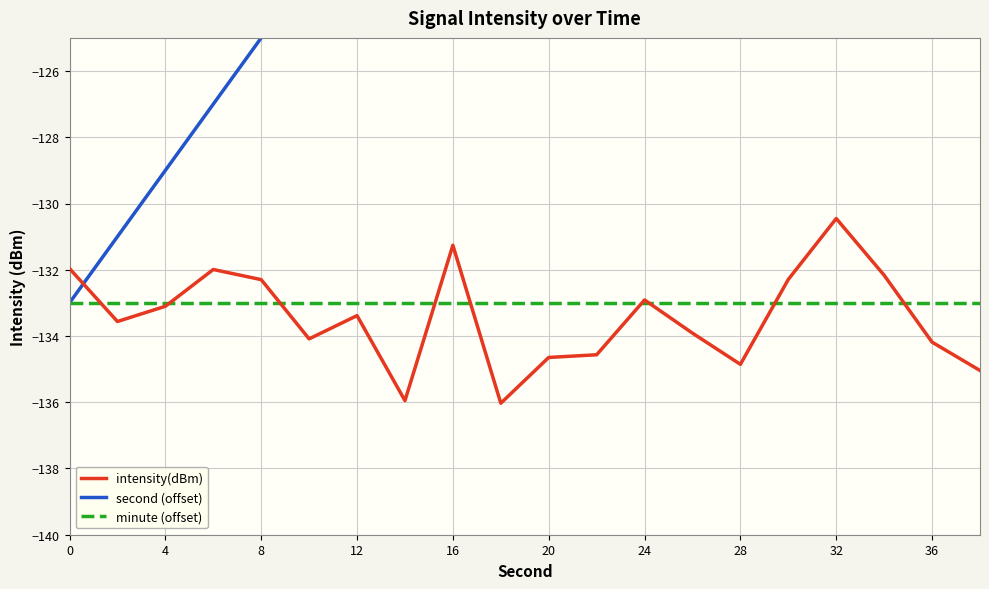

What is the minimum value for intensity(dBm)?

-136.0